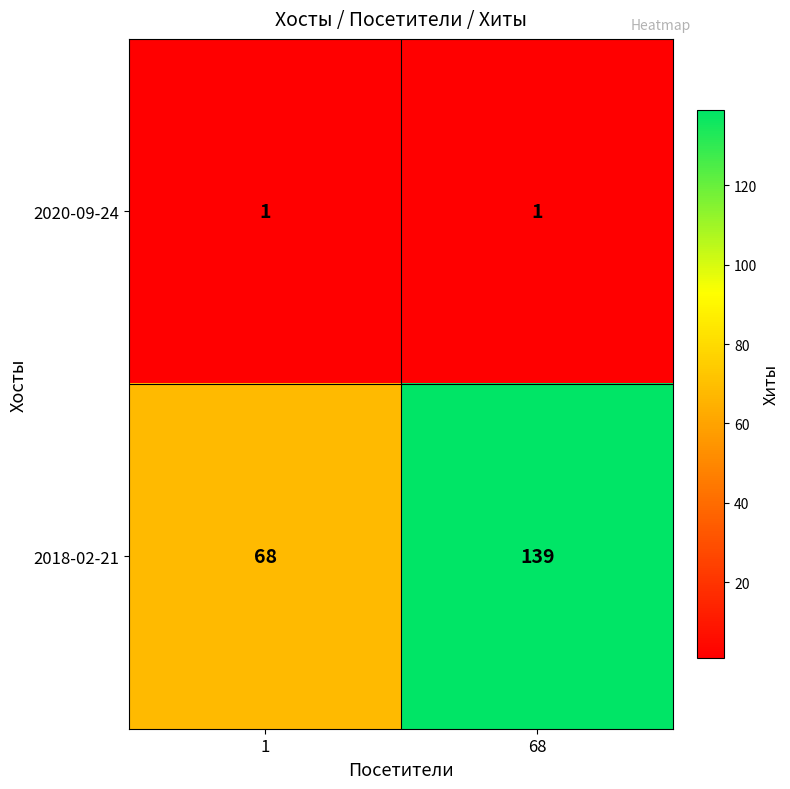

What value does the 2018-02-21 series have at 1, to the nearest 5?

70